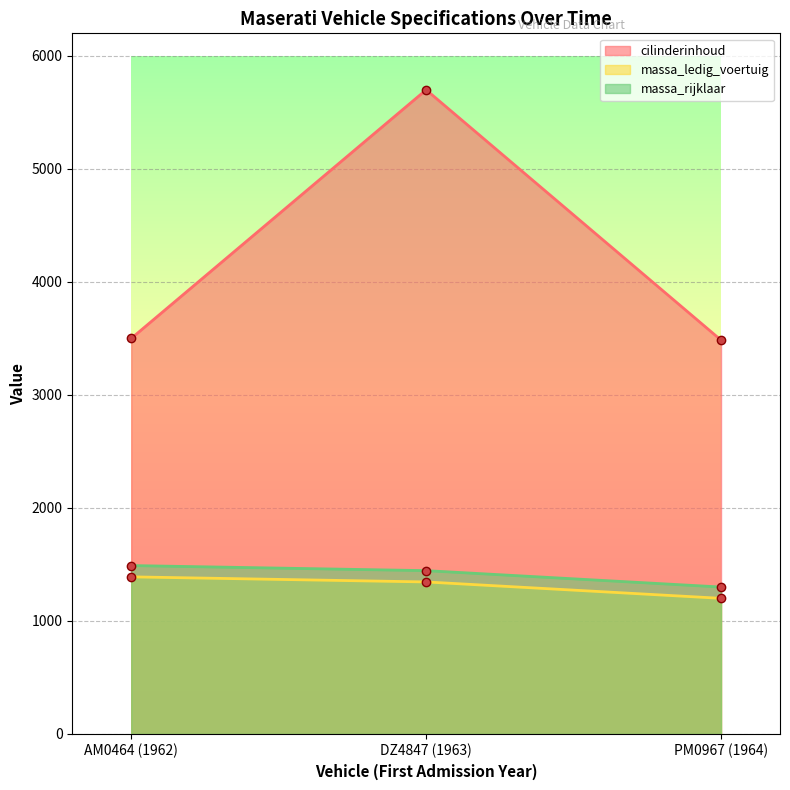

How many lines are shown in the chart?

3